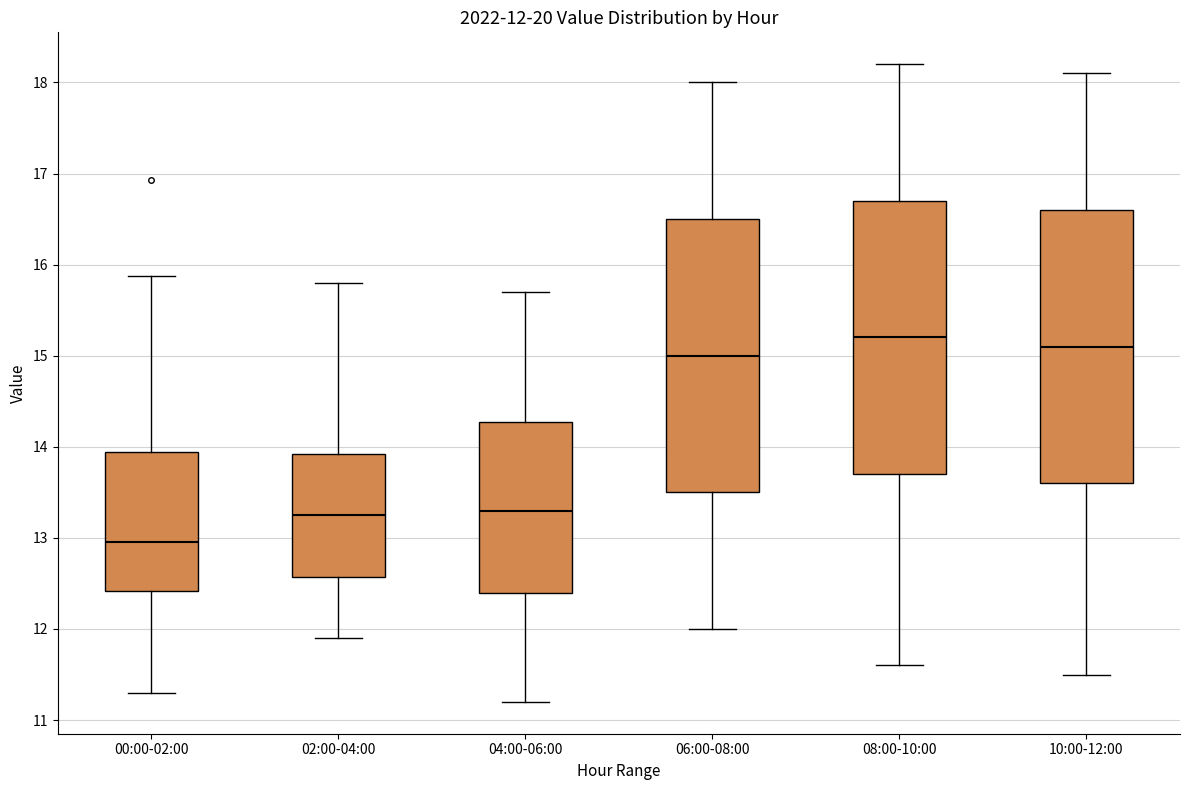

Which box's median line is the lowest?

00:00-02:00